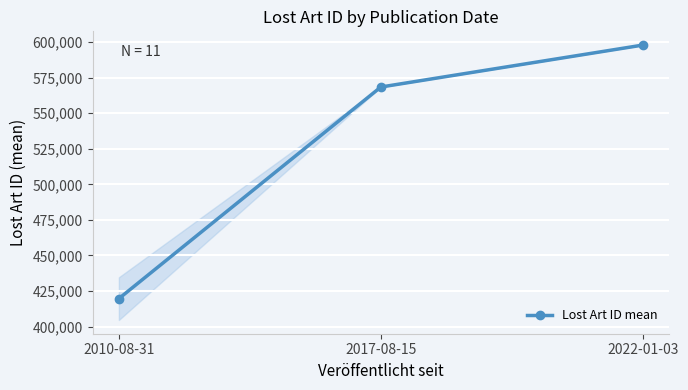

Which label corresponds to the smallest value in the chart?

2010-08-31